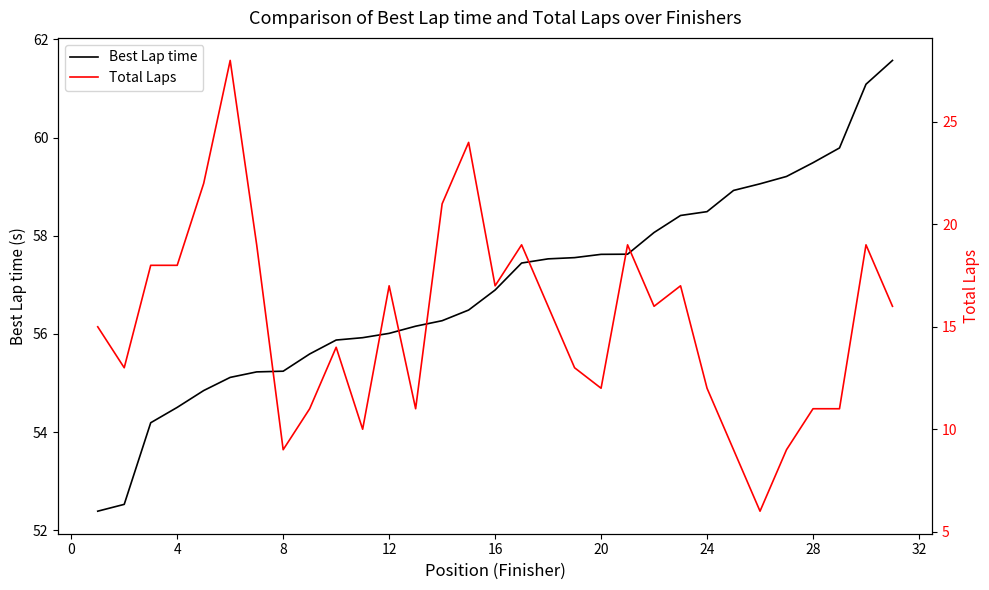

What is the highest value of the Best Lap time series?

61.6